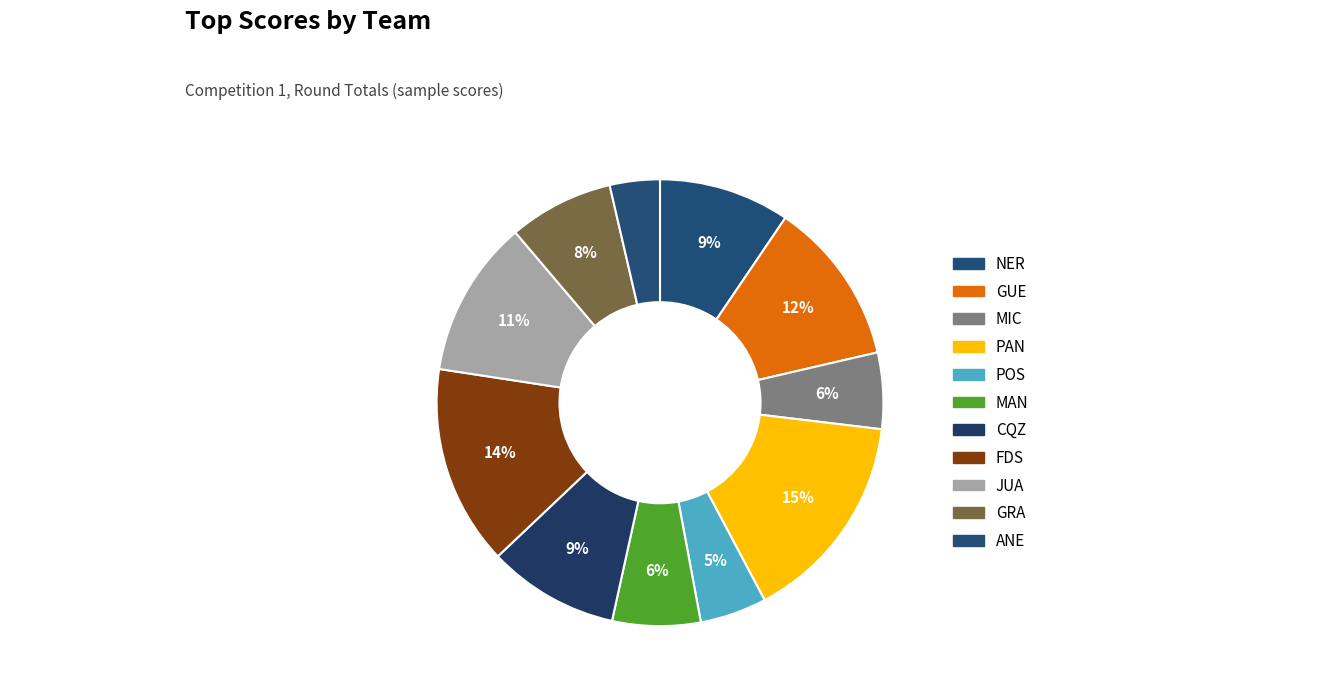

Is GUE the majority of the pie?

No